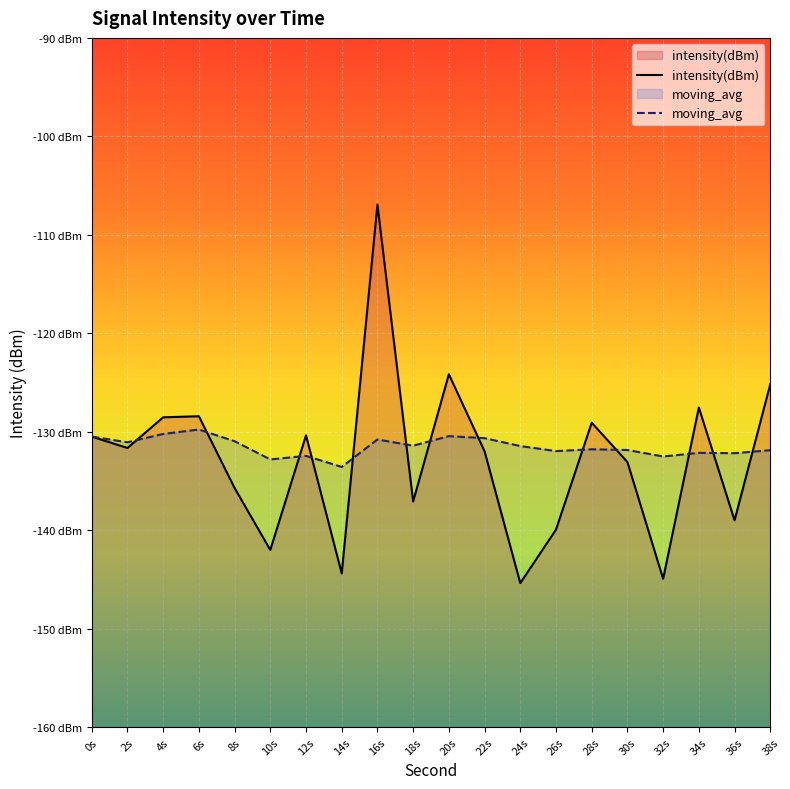

Between 14s and 36s, which series saw the biggest shift?

intensity(dBm)